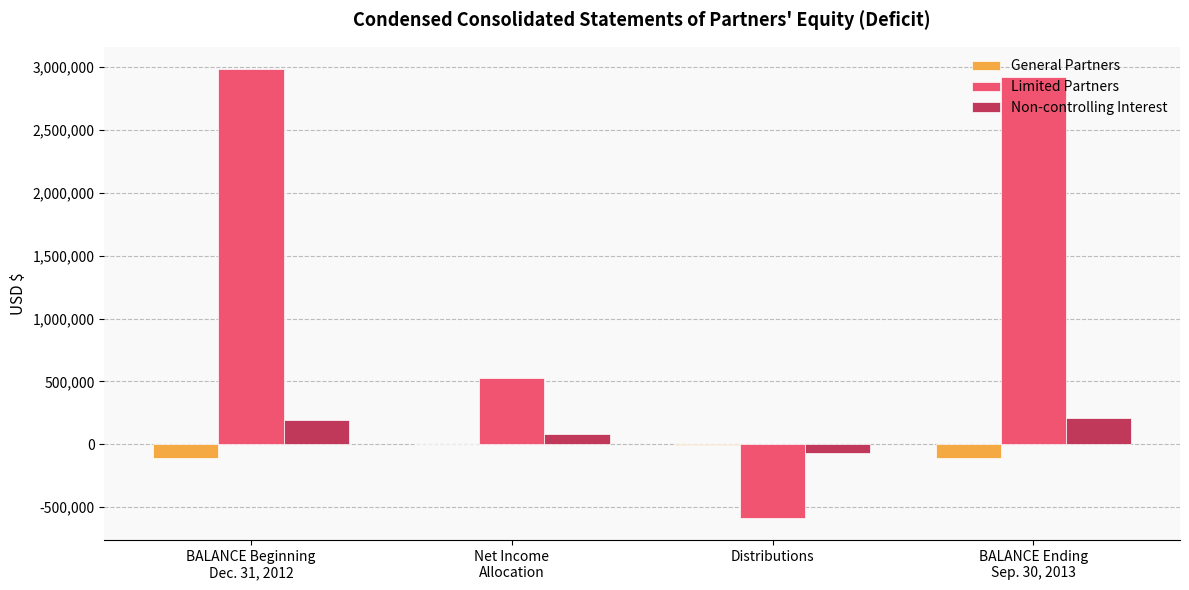

At which label does Limited Partners first exceed 2925563?

BALANCE Beginning
Dec. 31, 2012